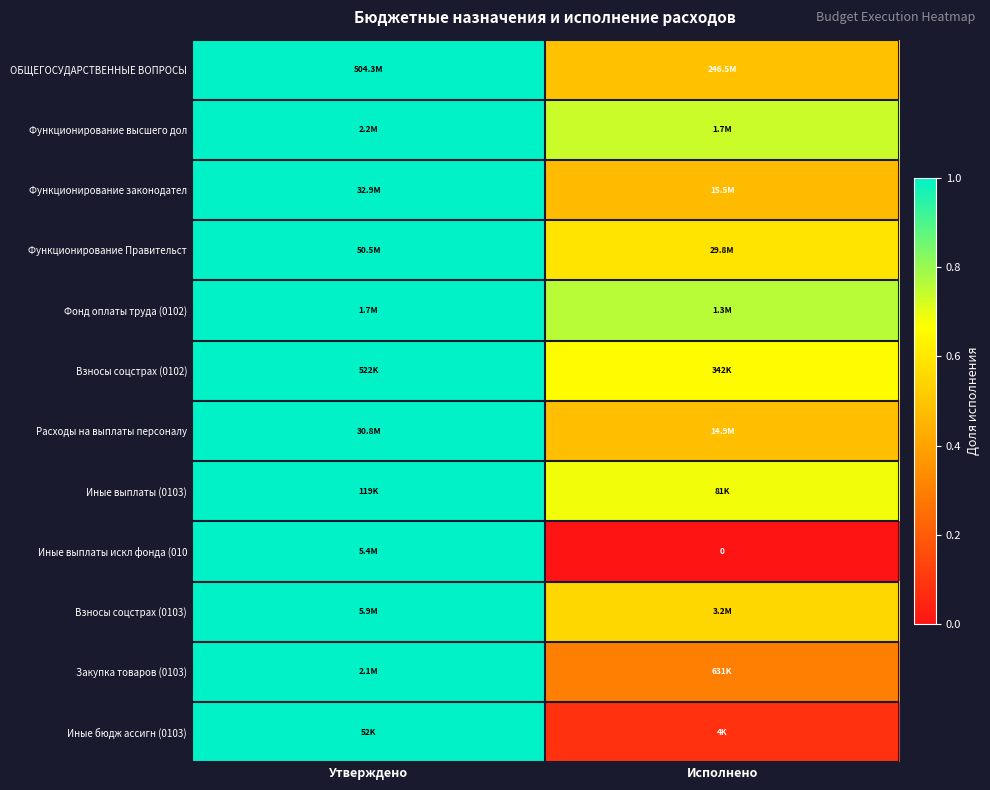

At which label does Взносы соцстрах (0103) reach its minimum?

Исполнено